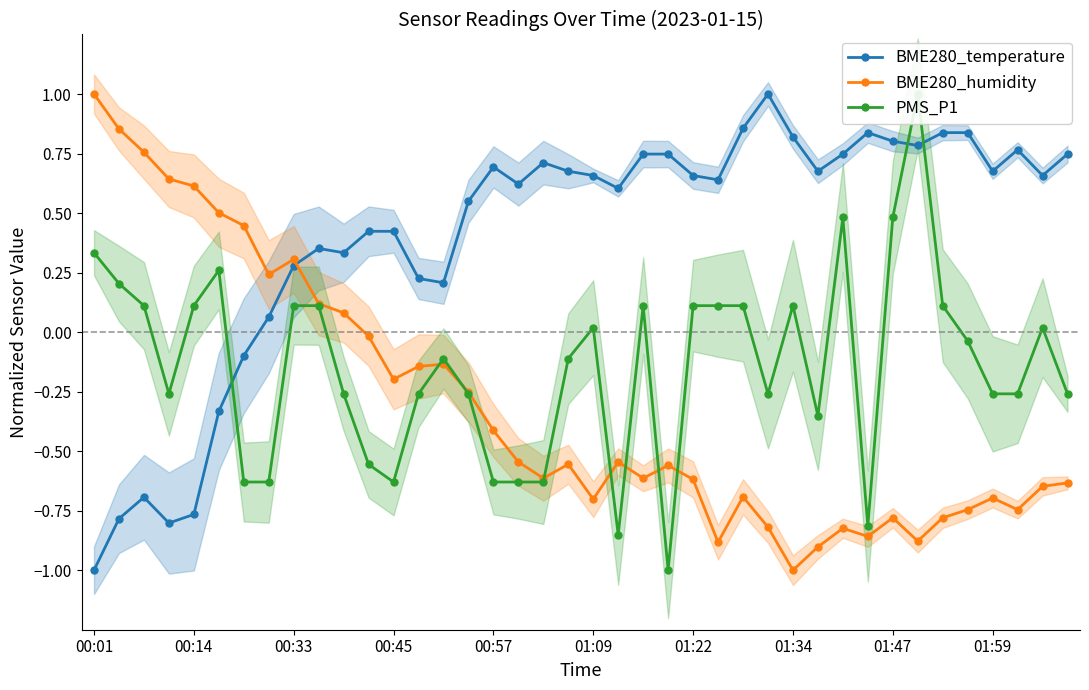

Which category has the lowest value across all series?

00:01